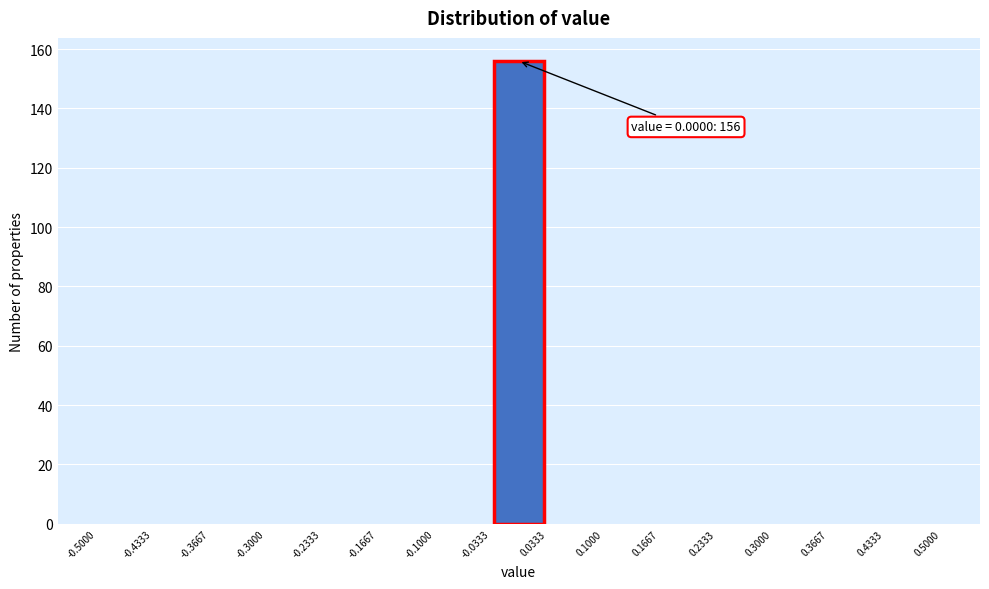

Which range on the x-axis has the tallest bar?

-0.0333 to 0.0333